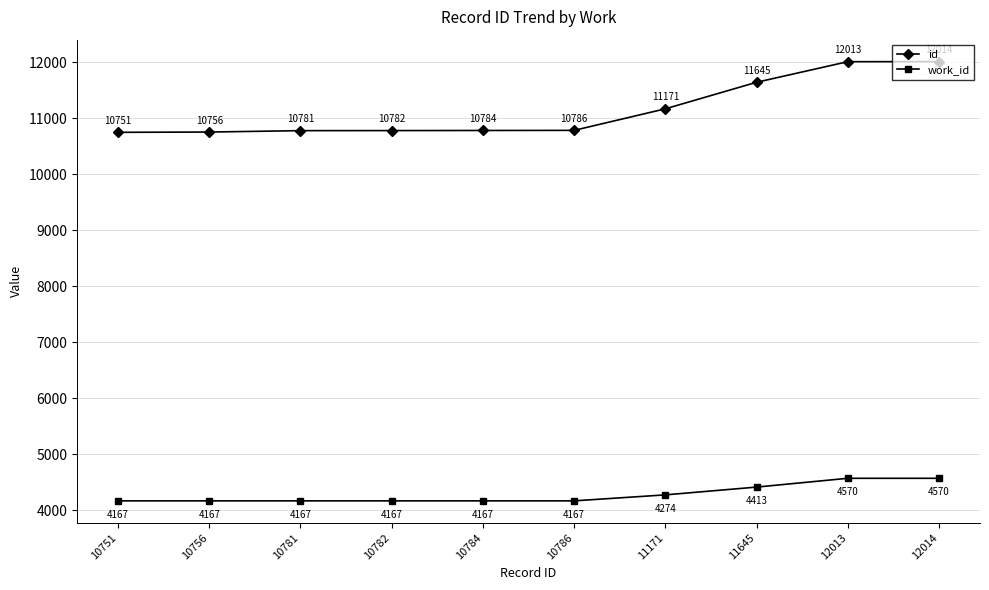

The work_id series shows 4167 at 10786. True or false?

True